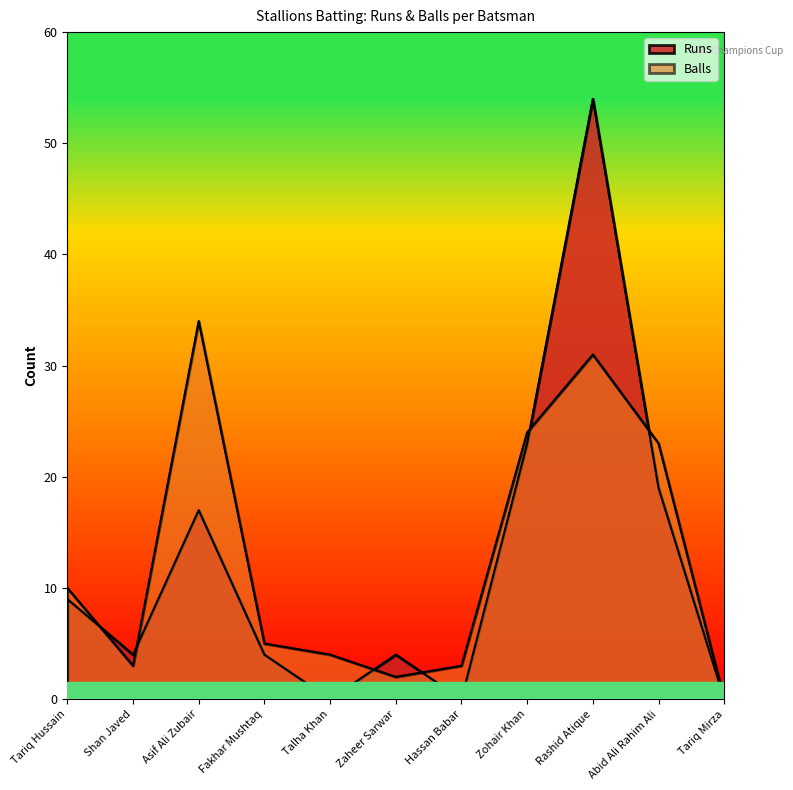

Reading left to right, list all the values displayed in this chart.

Runs: 9	4	17	4	0	4	0	23	54	19	0
Balls: 10	3	34	5	4	2	3	24	31	23	0